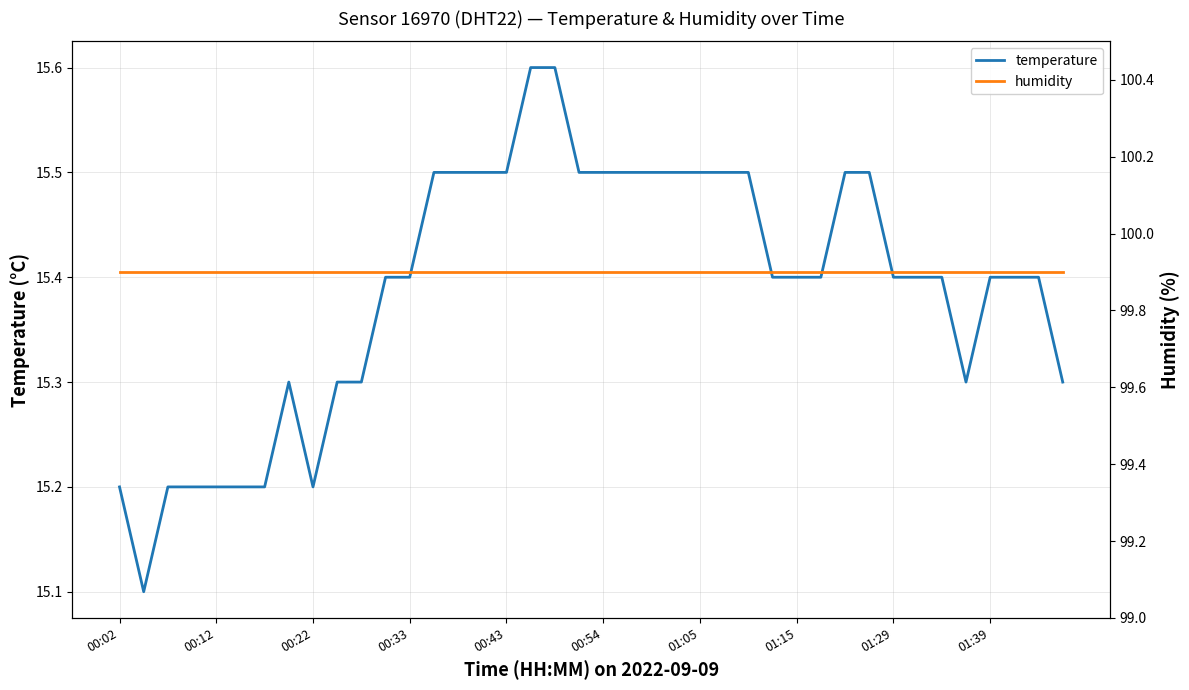

List the series in order of their peak value, lowest first.

temperature, humidity